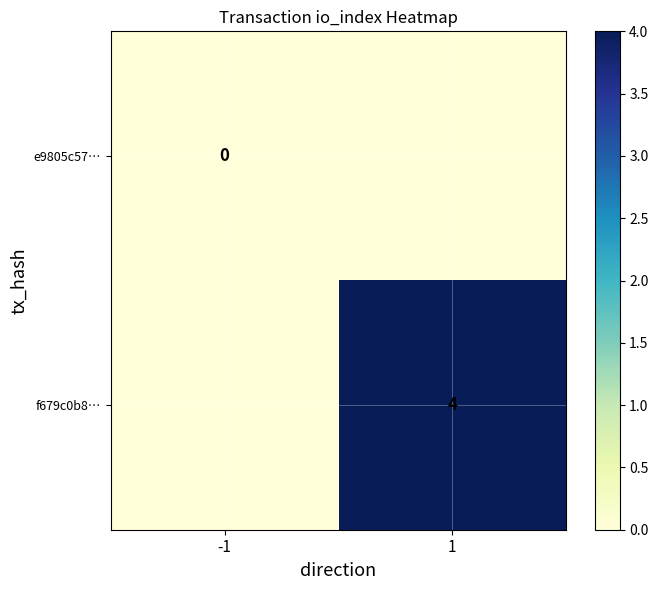

What is the total value across all series at 1?

4